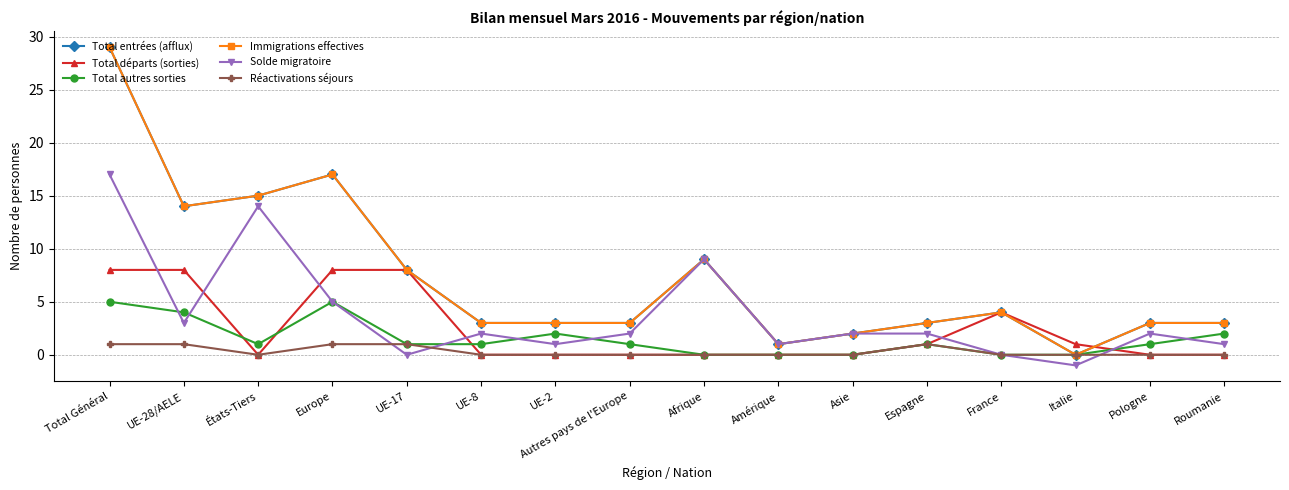

What position from the right is États-Tiers?

14